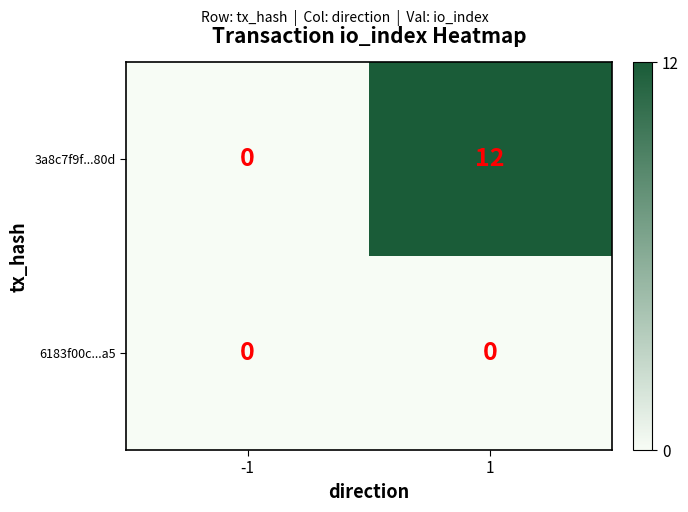

Which series has the largest total across all categories?

3a8c7f9f...80d